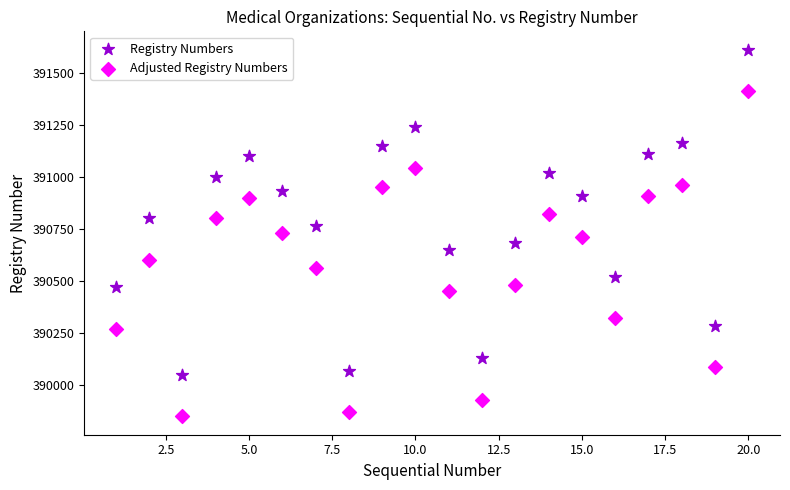

Which series contains the lowest Y value?

Adjusted Registry Numbers